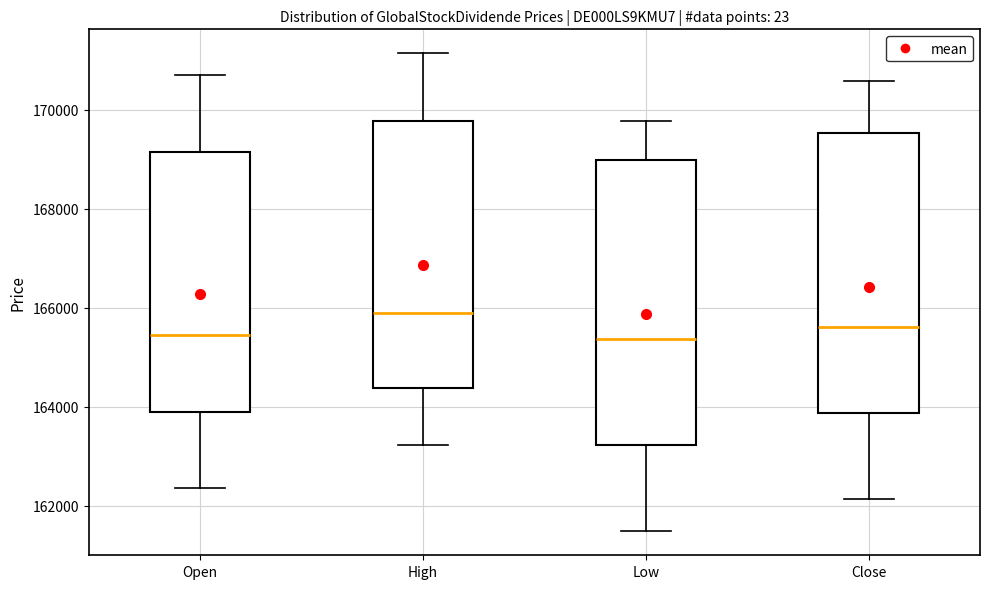

Reading left to right, read every box against the y-axis: the position of its median line, the range the box covers, and the ends of its whiskers. The values are not printed on the chart, so give them approximately, as read against the axis.

Open: median 165400, box 163800 to 169200, whiskers 162400 to 170800
High: median 165800, box 164400 to 169800, whiskers 163200 to 171200
Low: median 165400, box 163200 to 169000, whiskers 161400 to 169800
Close: median 165600, box 163800 to 169600, whiskers 162200 to 170600